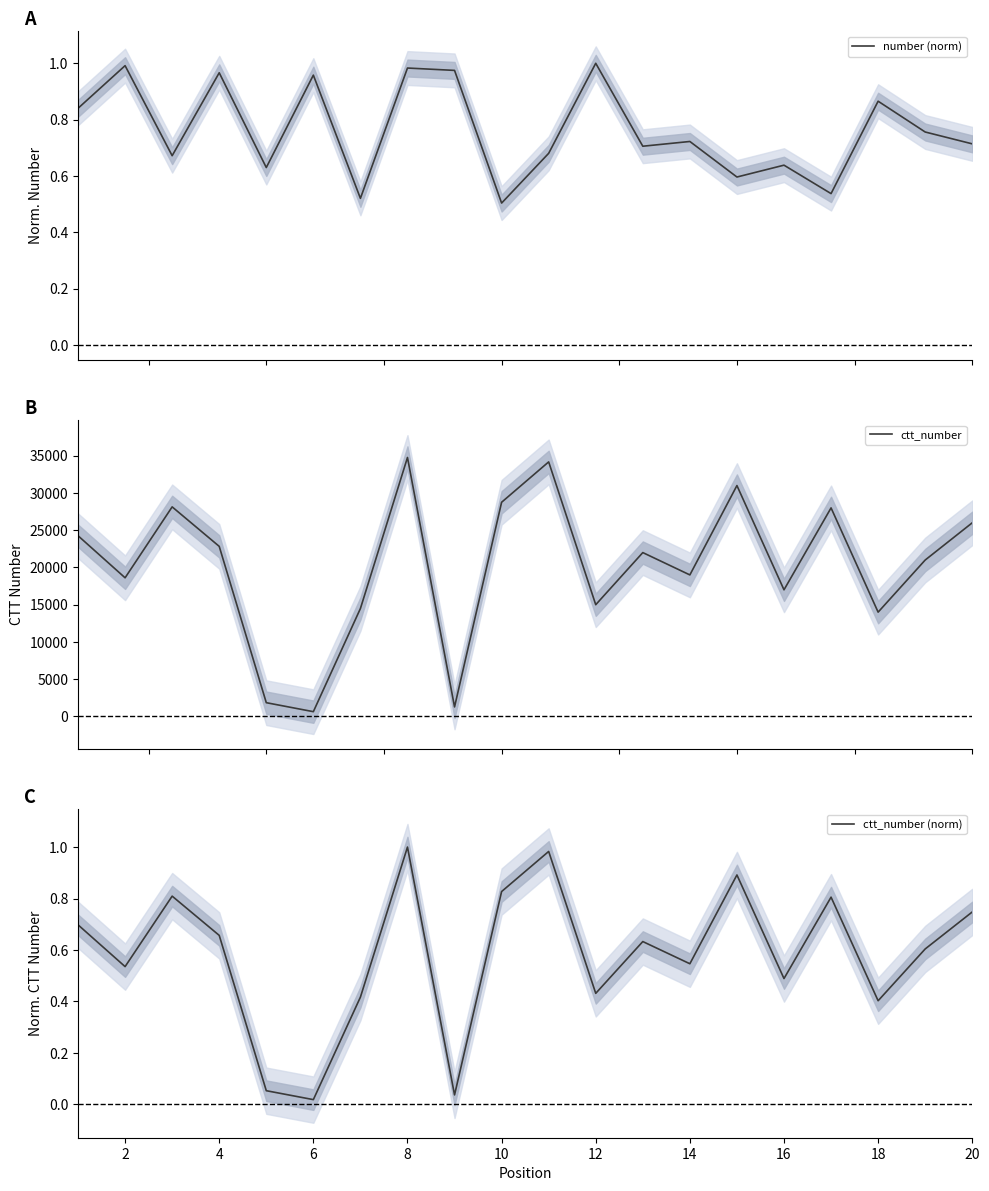

What is the maximum value shown in the chart?

34770.0